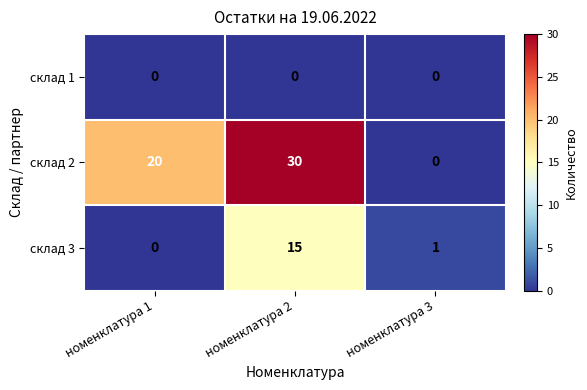

What is the average value of the склад 2 series?

17